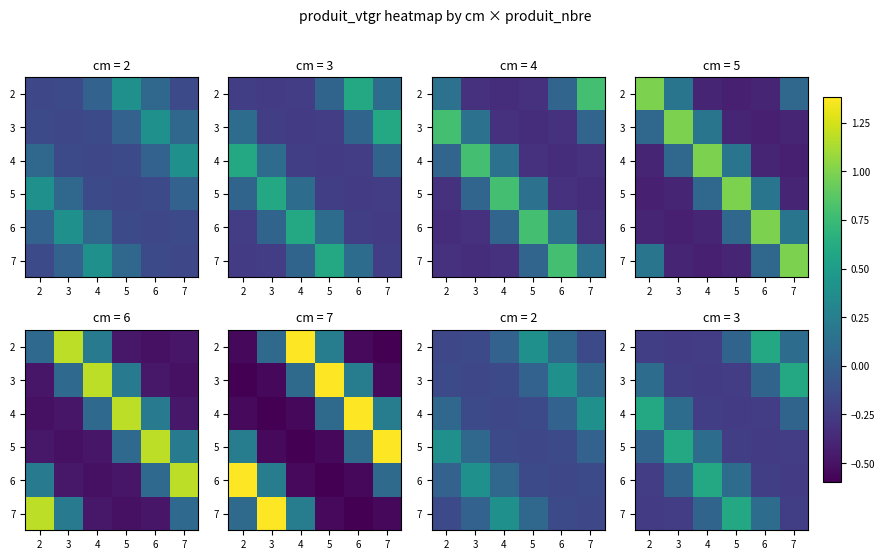

What is the difference between the maximum and minimum values in the 4 series?

0.8